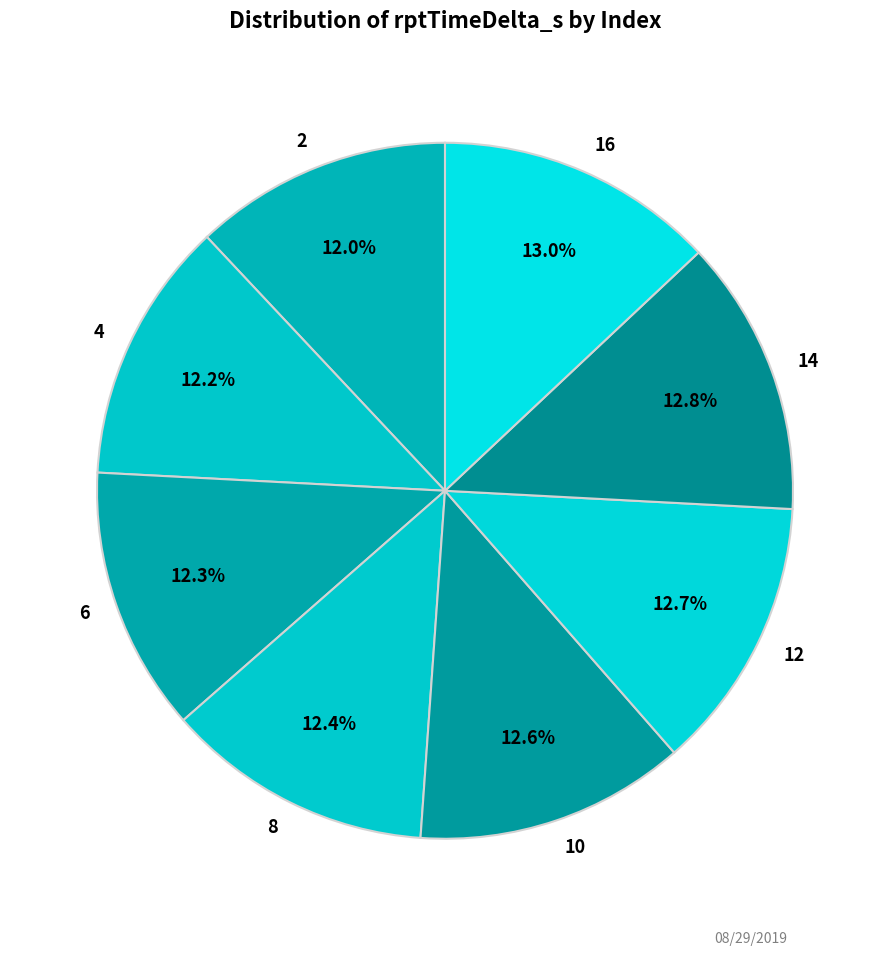

How many segments does this pie chart have?

8